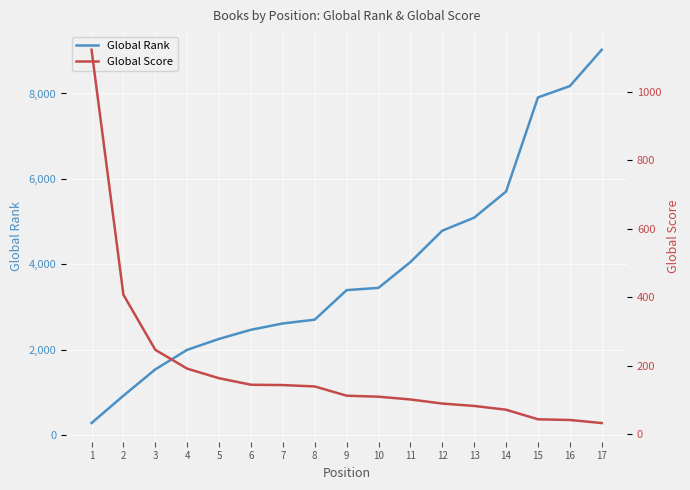

Between 2 and 14, which series saw the biggest shift?

Global Rank